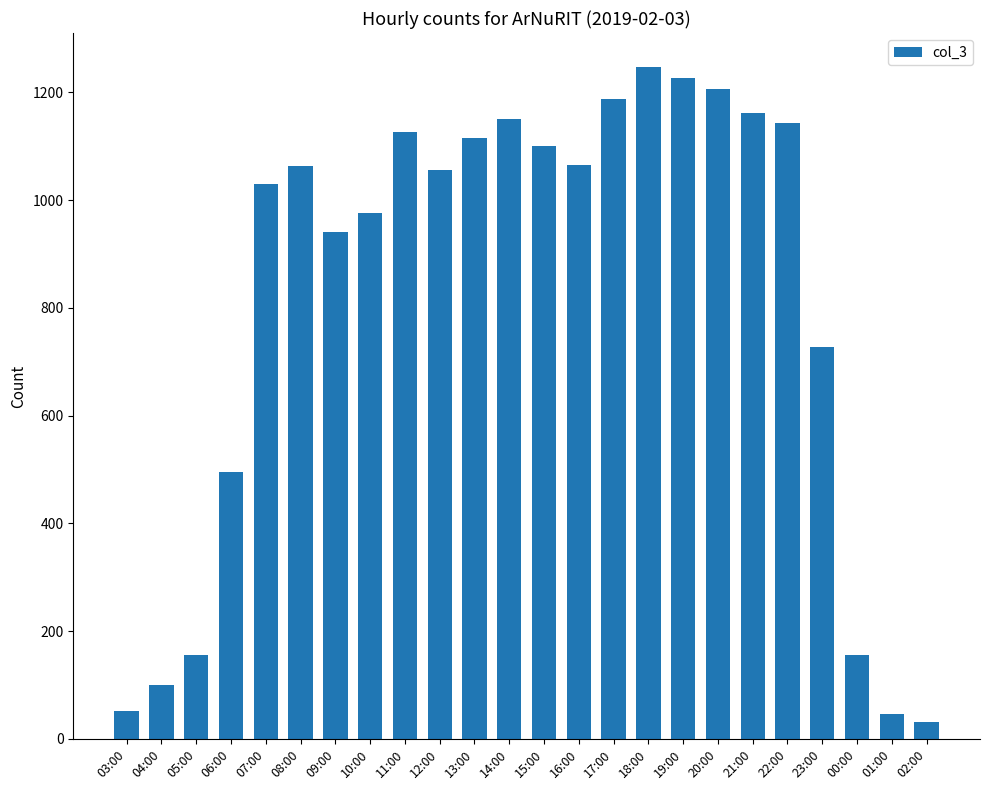

What is the sum of the values at 13:00 and 04:00?

1216